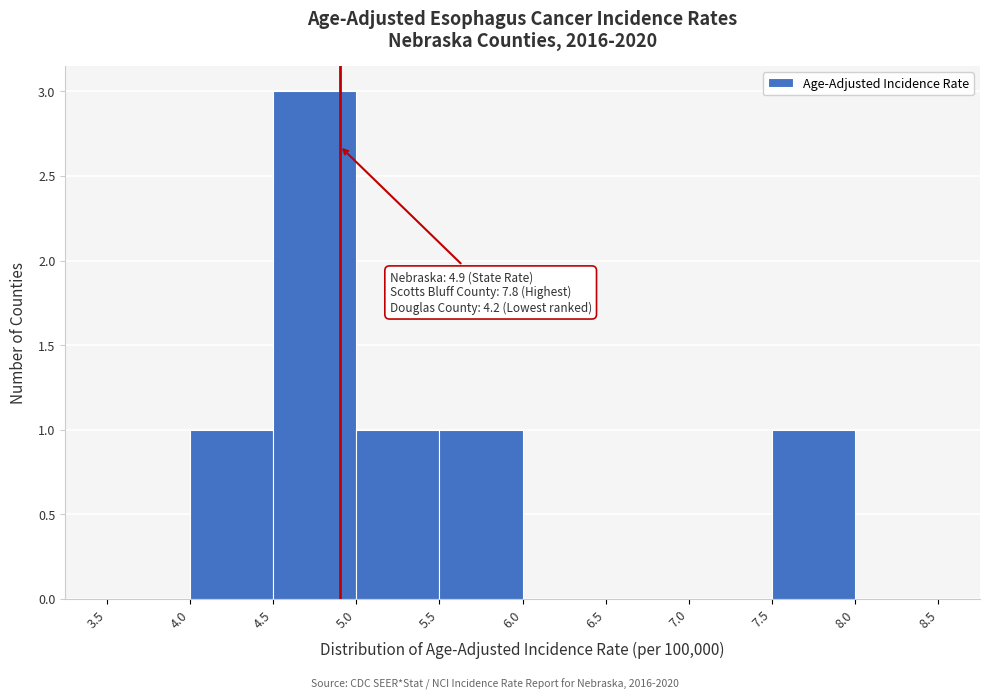

Which range on the x-axis has the tallest bar?

4.5 to 5.0